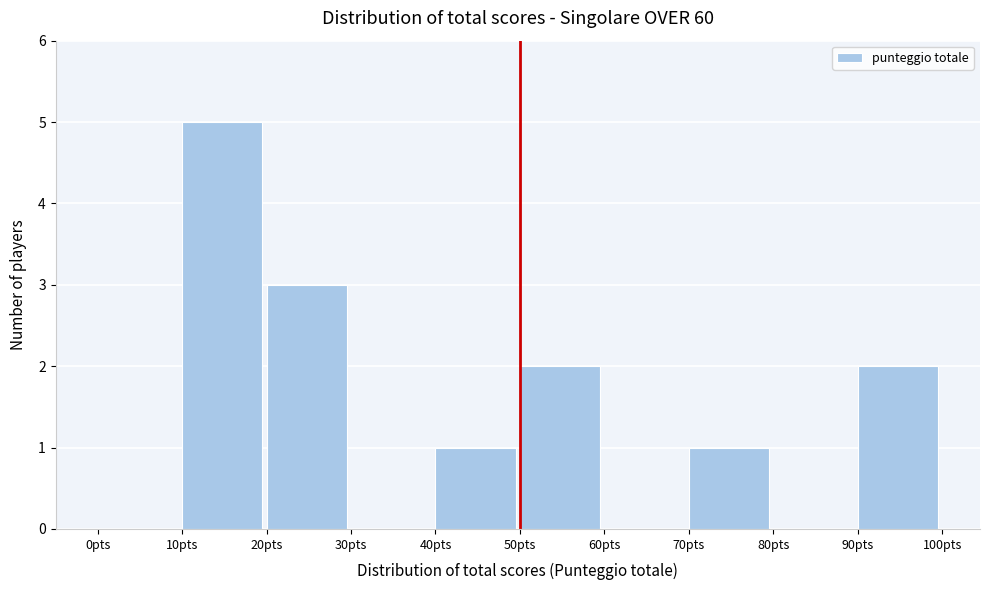

Reading left to right, transcribe this chart: for each bar, give the range it covers on the x-axis and its height. The values are not printed on the chart, so give them approximately, as read against the axis.

0 to 10: 0
10 to 20: 5
20 to 30: 3
30 to 40: 0
40 to 50: 1
50 to 60: 2
60 to 70: 0
70 to 80: 1
80 to 90: 0
90 to 100: 2